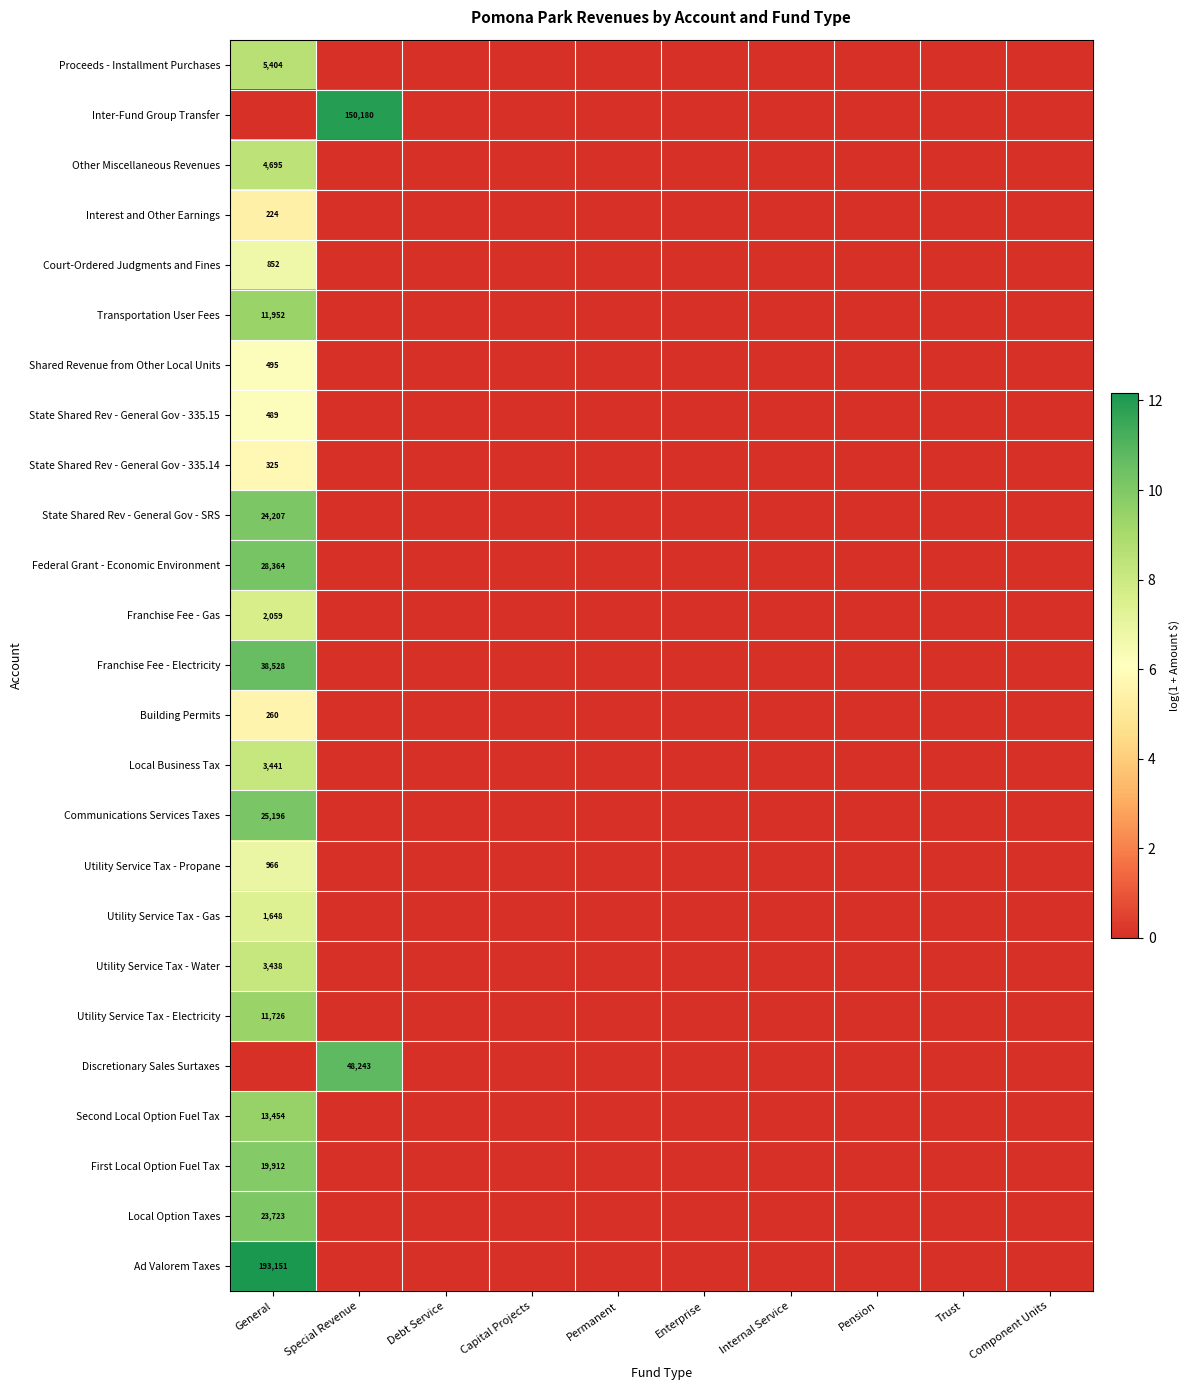

Which has a higher value, Internal Service or Component Units?

Internal Service